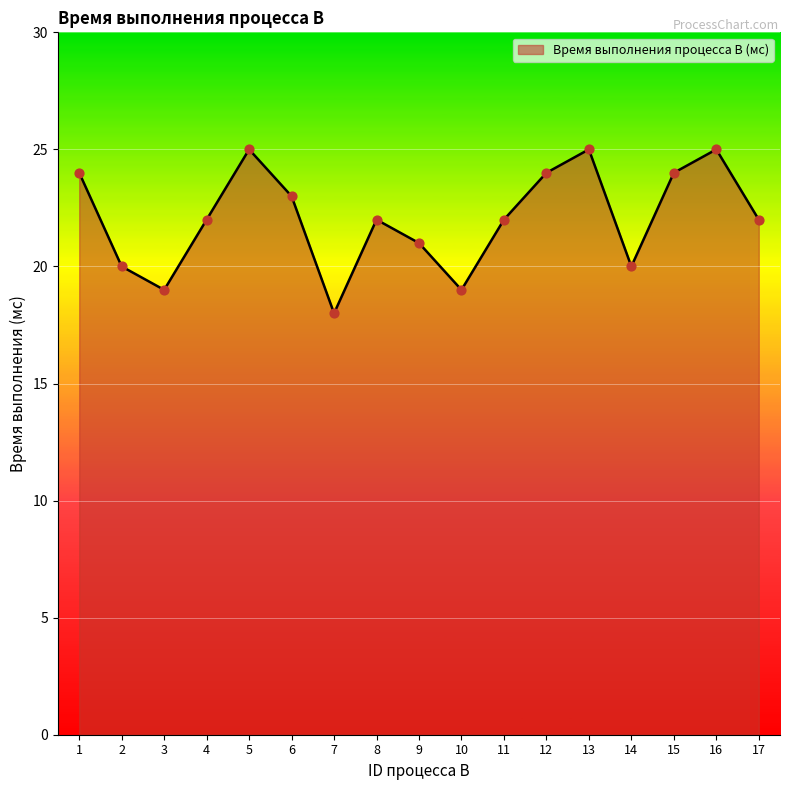

Between 1 and 8, which is larger?

1